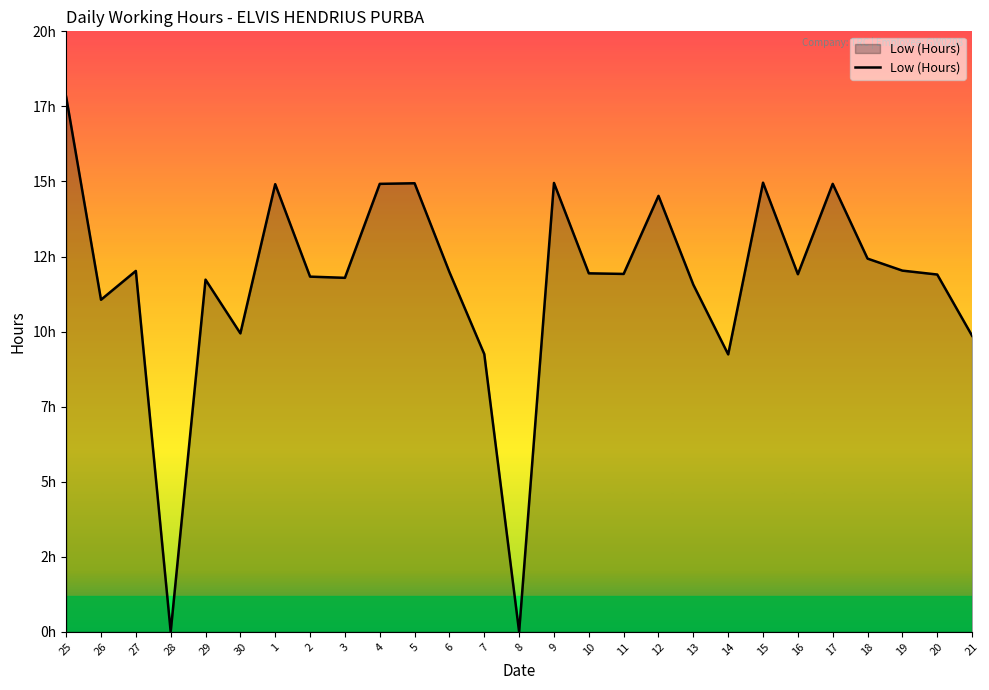

Does the chart display data point markers on the line(s)?

No